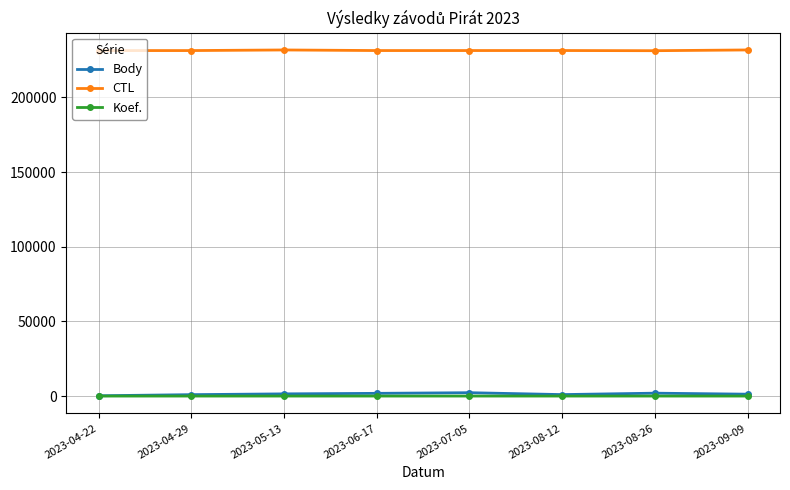

True or false: CTL and Koef. cross at least once.

False